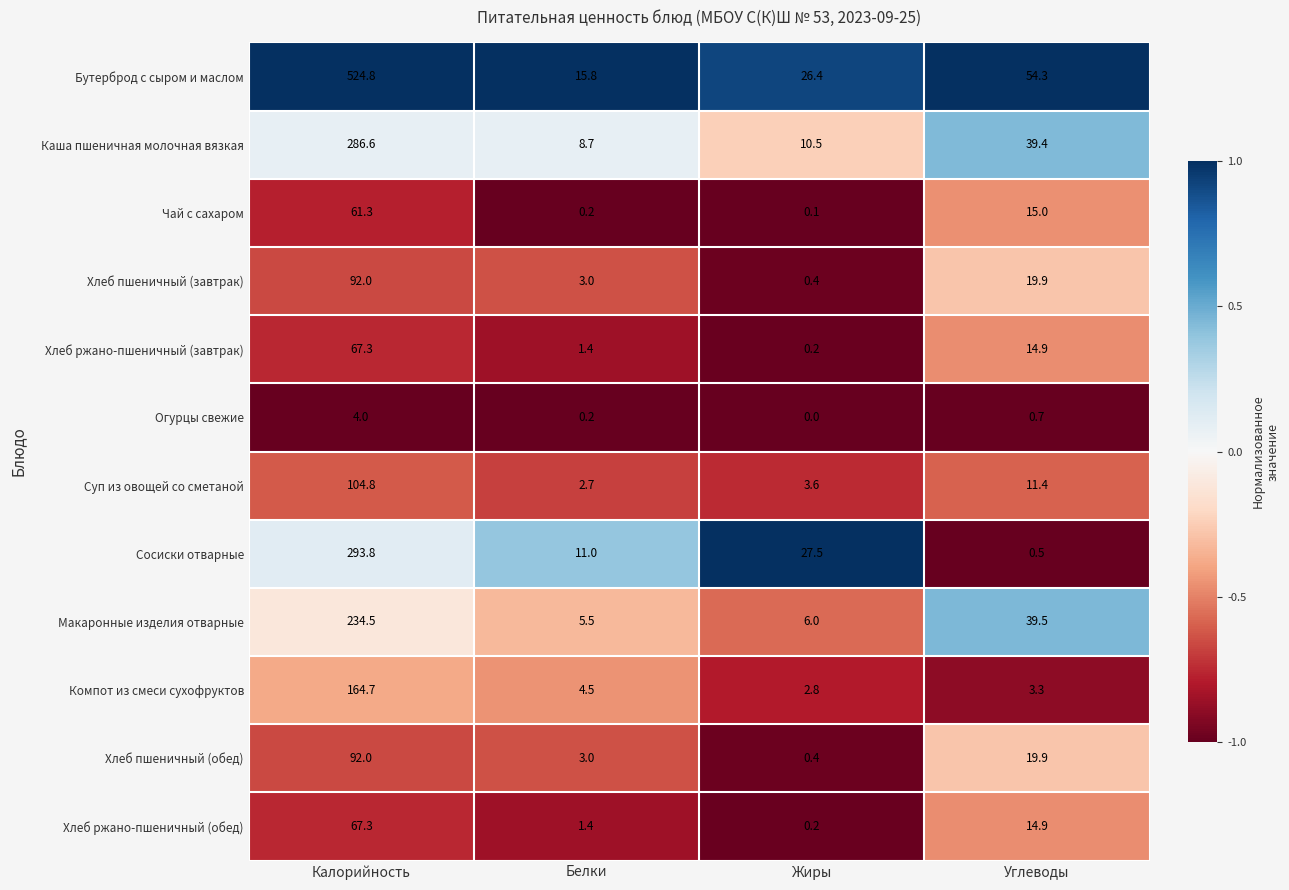

How many values in the Компот из смеси сухофруктов series exceed 4?

2